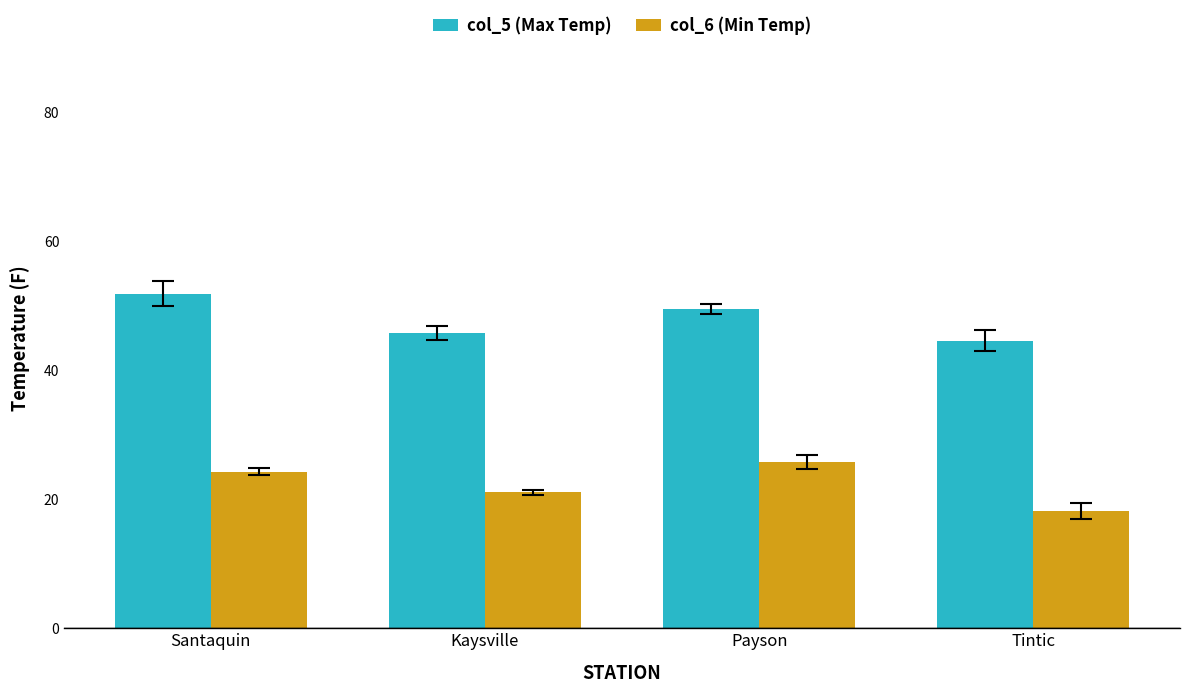

What is the maximum value for col_6 (Min Temp)?

25.8